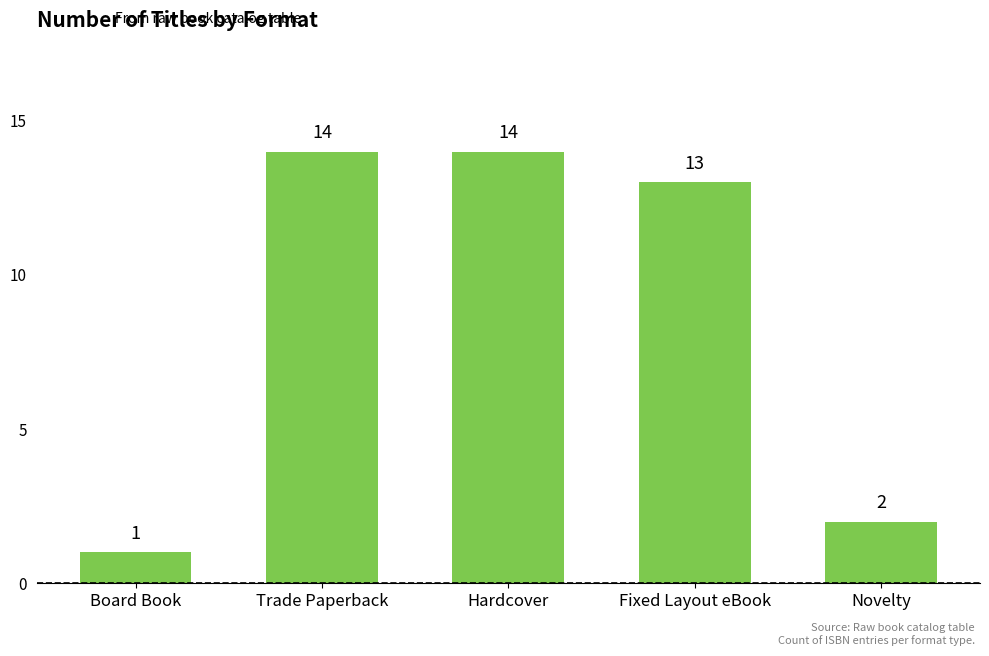

Reading right to left, list all the values displayed in this chart.

Novelty=2	Fixed Layout eBook=13	Hardcover=14	Trade Paperback=14	Board Book=1